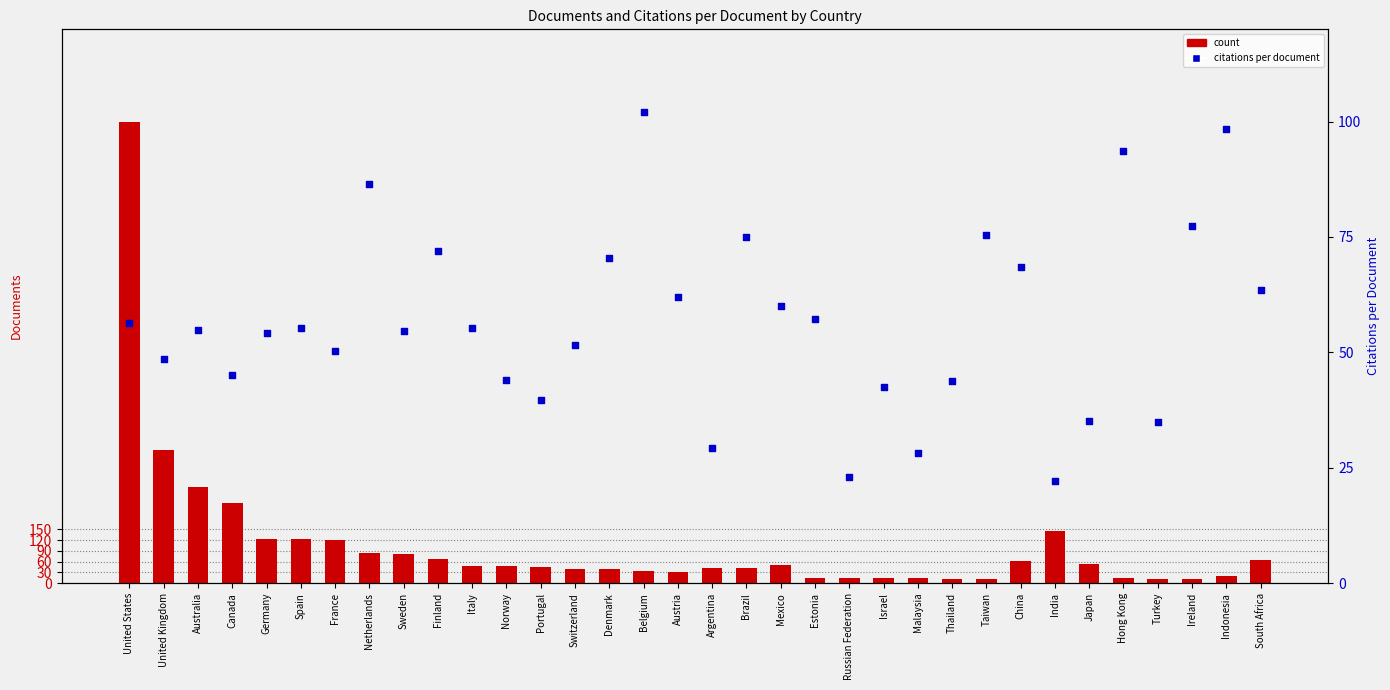

At how many categories does at least one series exceed 37?

31